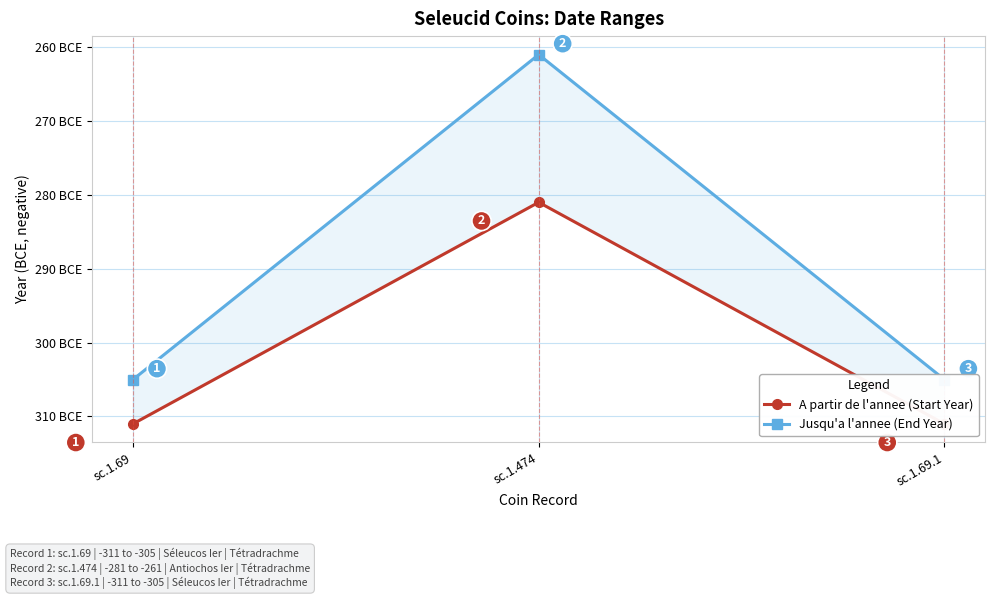

At which category does the chart reach its peak across all series?

sc.1.474